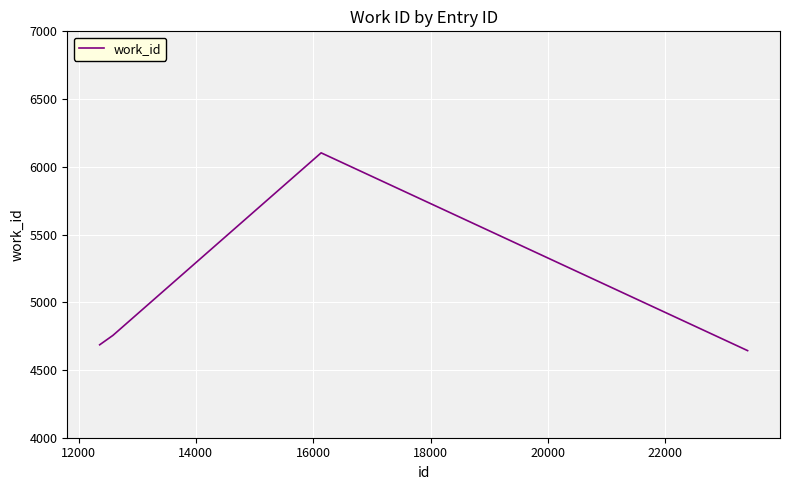

What is the minimum value shown in the chart?

4643